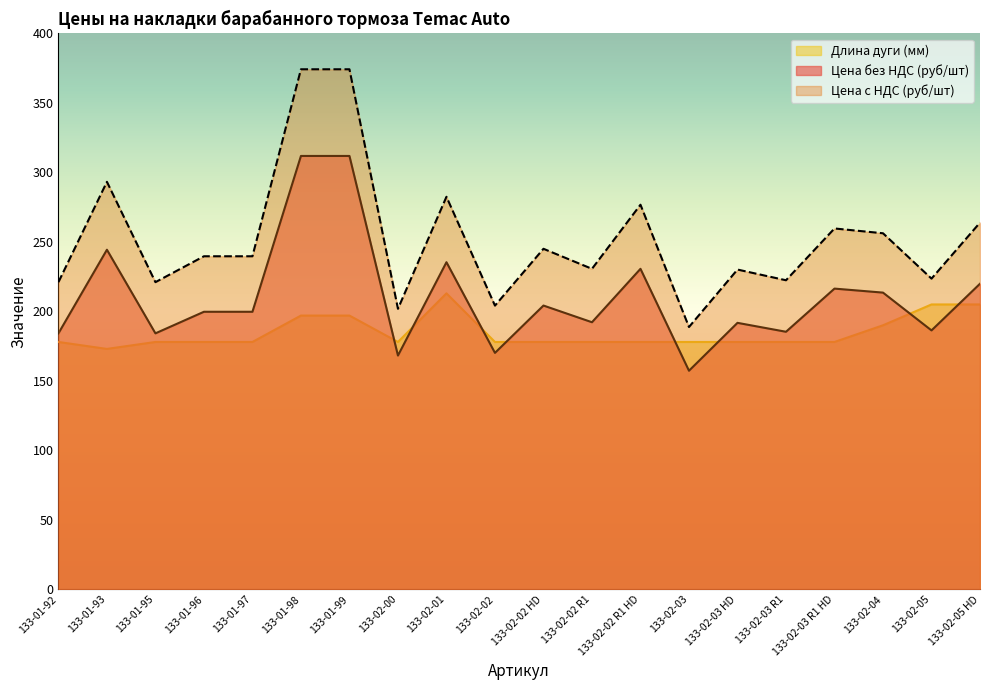

What is the total value across all series at 133-01-96?

617.4